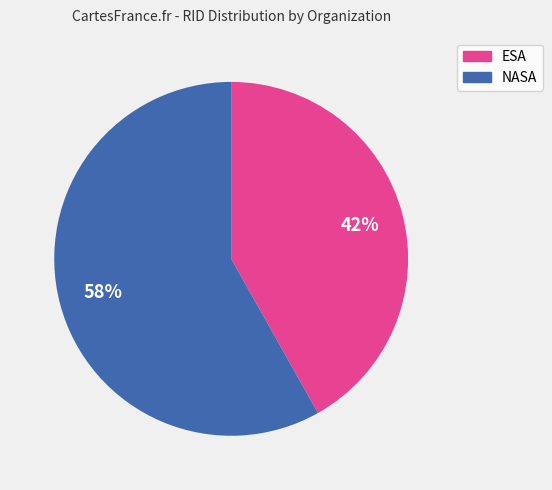

Count the number of slices in the pie.

2